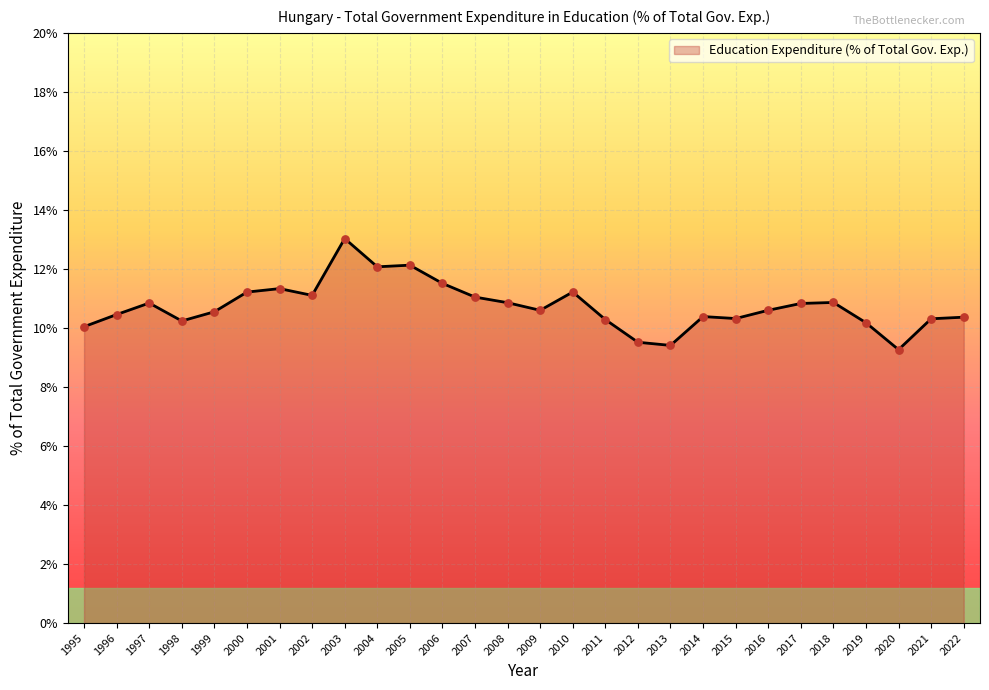

Approximately how many times larger is the value at 1999 compared to 2009?

1.0